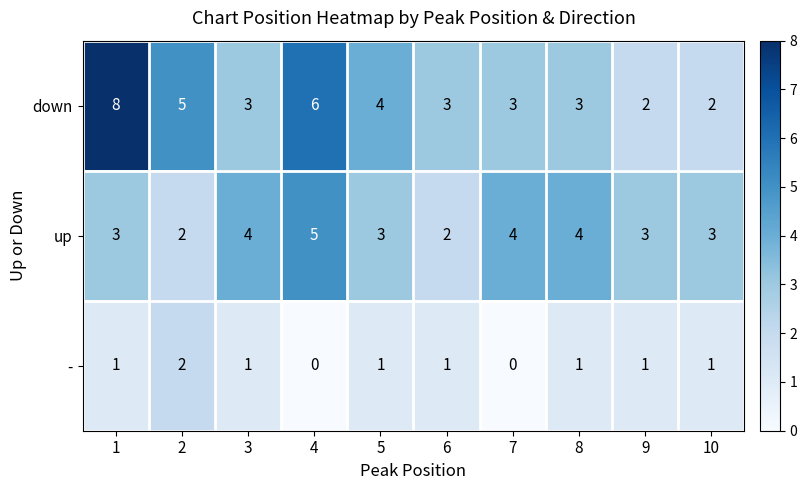

Which series has the largest range (max minus min)?

down